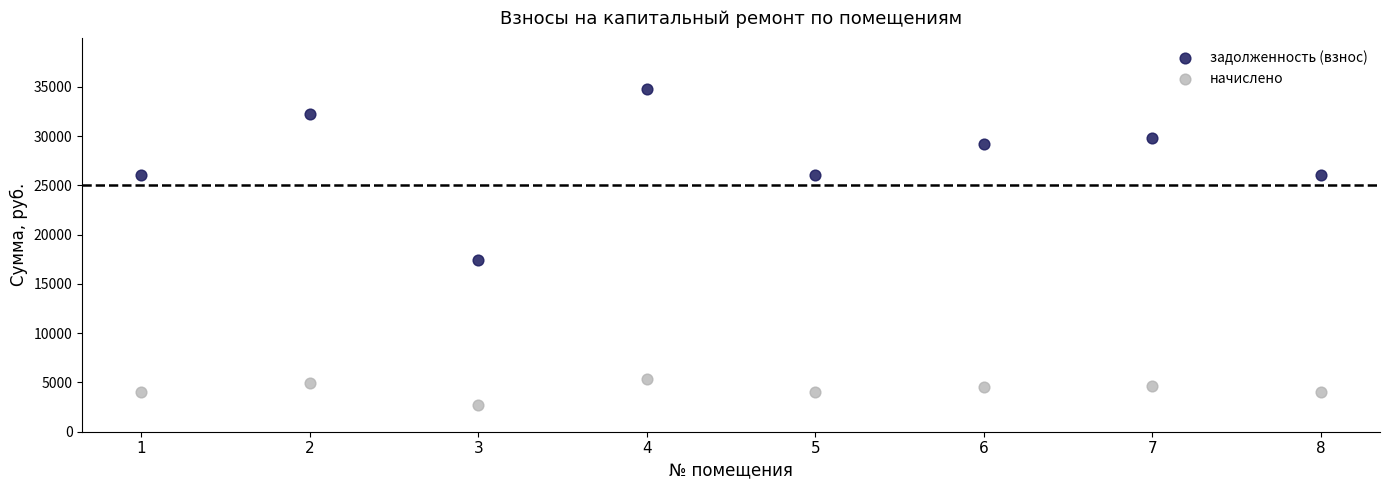

Which series has the largest Y range (max minus min)?

задолженность (взнос)